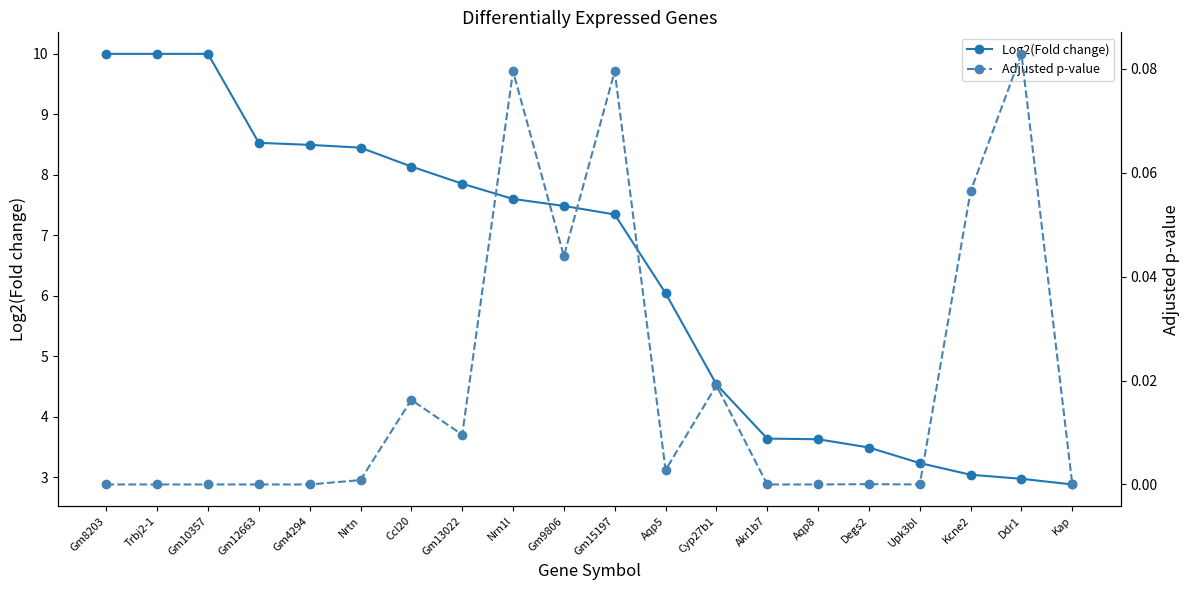

At which label does Log2(Fold change) reach its minimum?

Kap